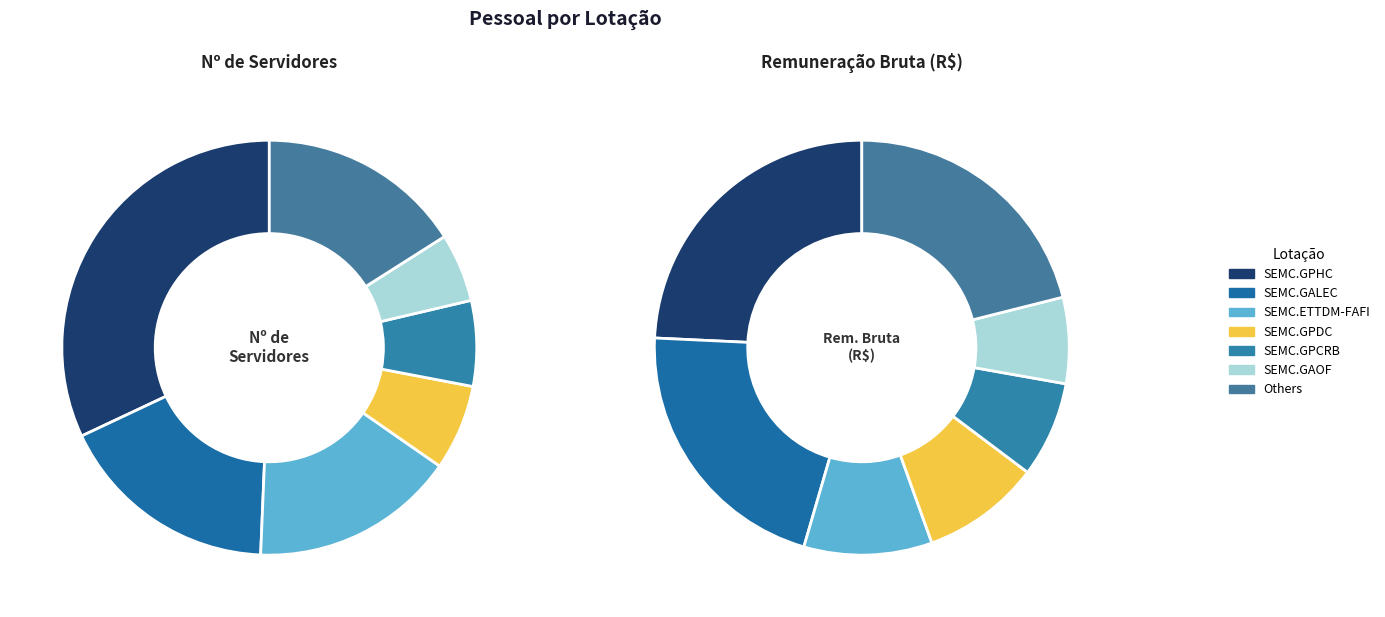

True or false: SEMC.GAB accounts for 22% of the total.

False